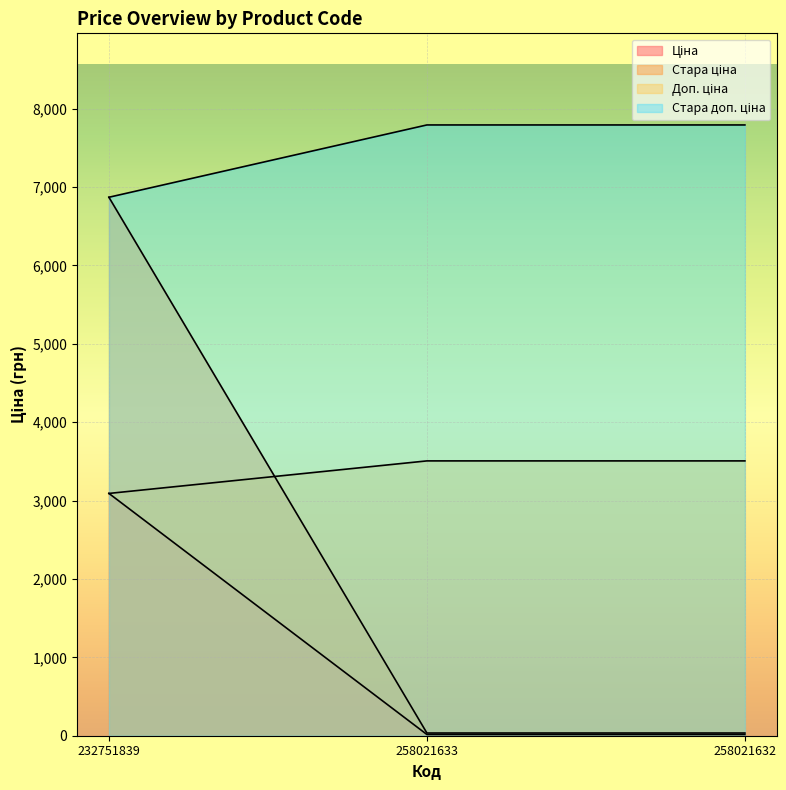

Is it true that Доп. ціна equals 4527.2 at 232751839?

False